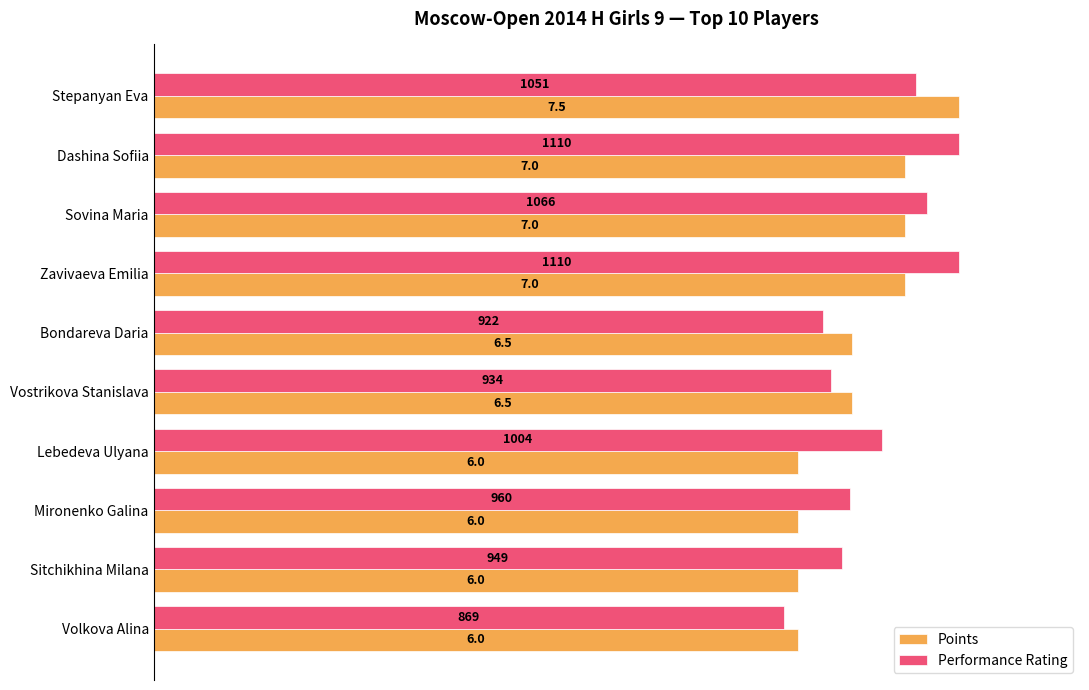

What are all the series names shown in the legend?

Points, Performance Rating